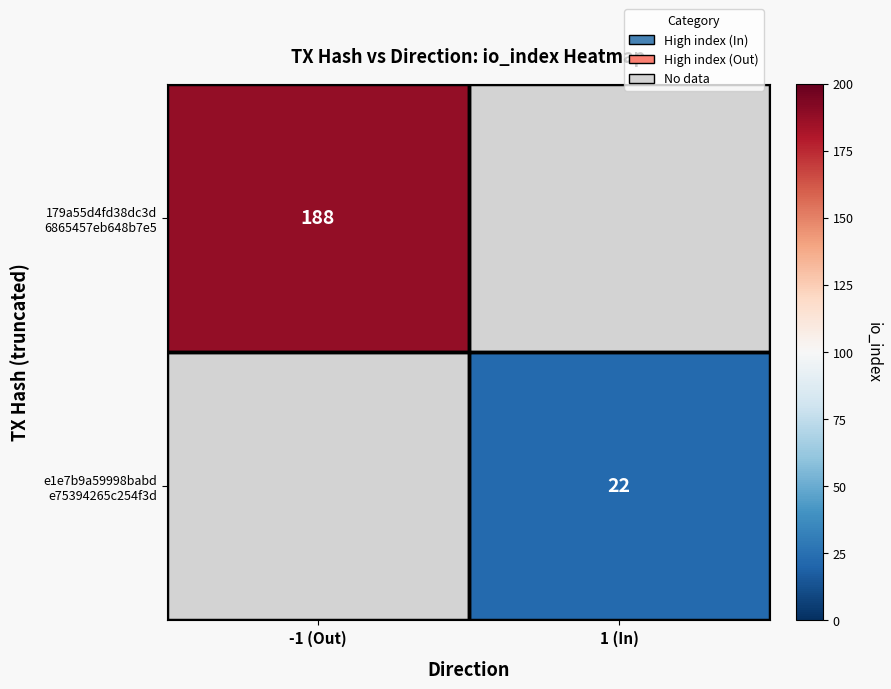

The value of e1e7b9a59998babd e75394265c254f3d at 1 (In) is 22.0. True or false?

True